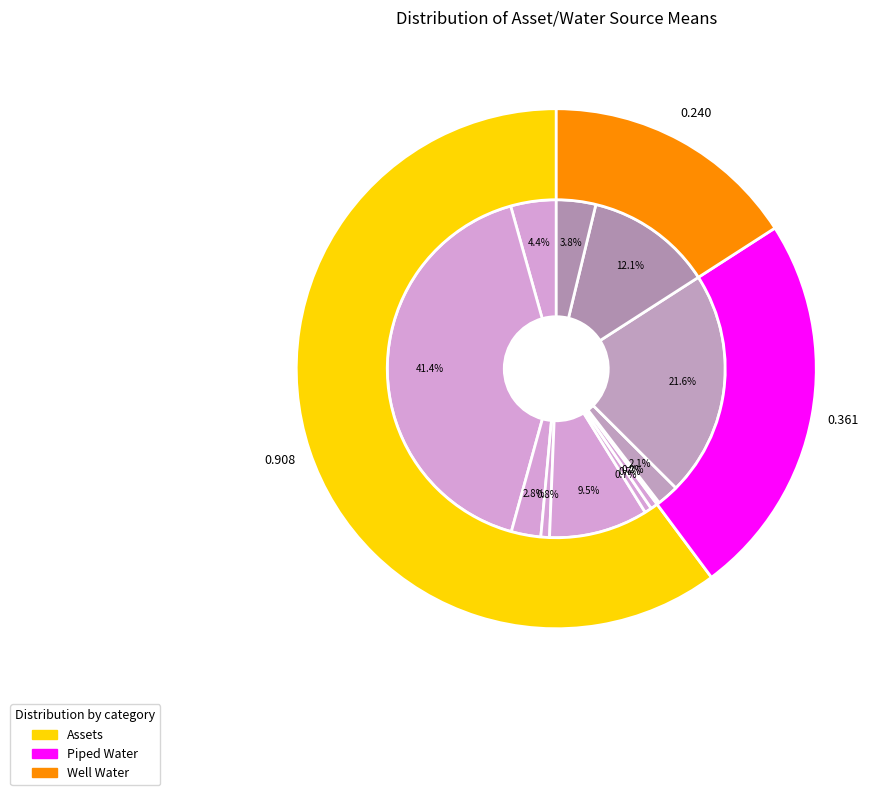

Between Has radio and Water from protected well, which is larger?

Has radio